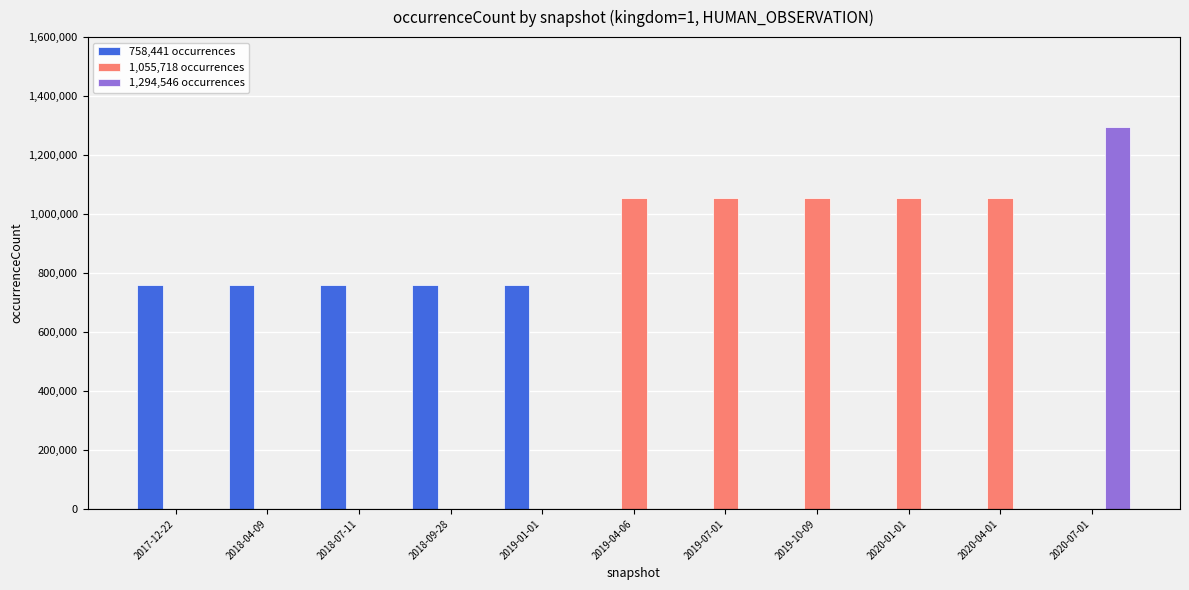

What is the sum of all 1,294,546 occurrences values?

1294546